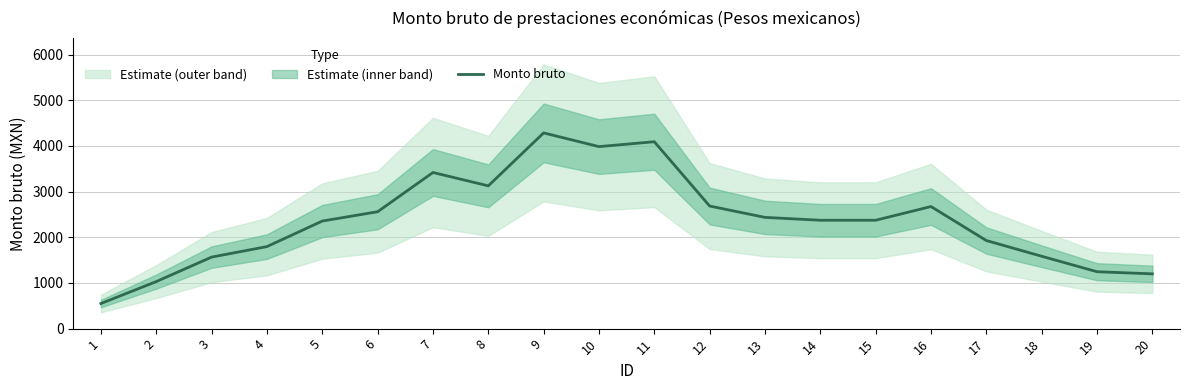

What is the value of the 18th point from the left?

1584.5